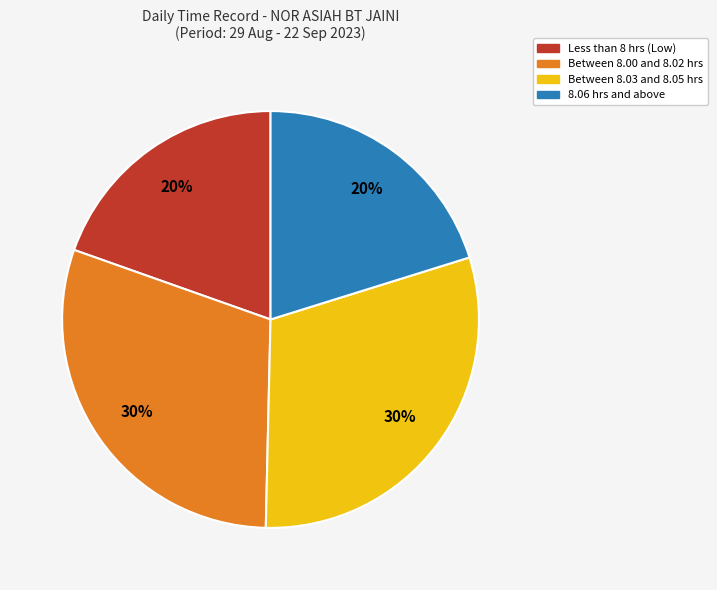

Is there a majority slice in this chart?

No